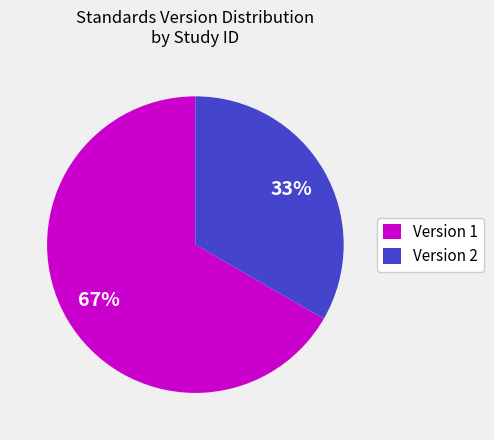

How many slices are in this pie chart?

2